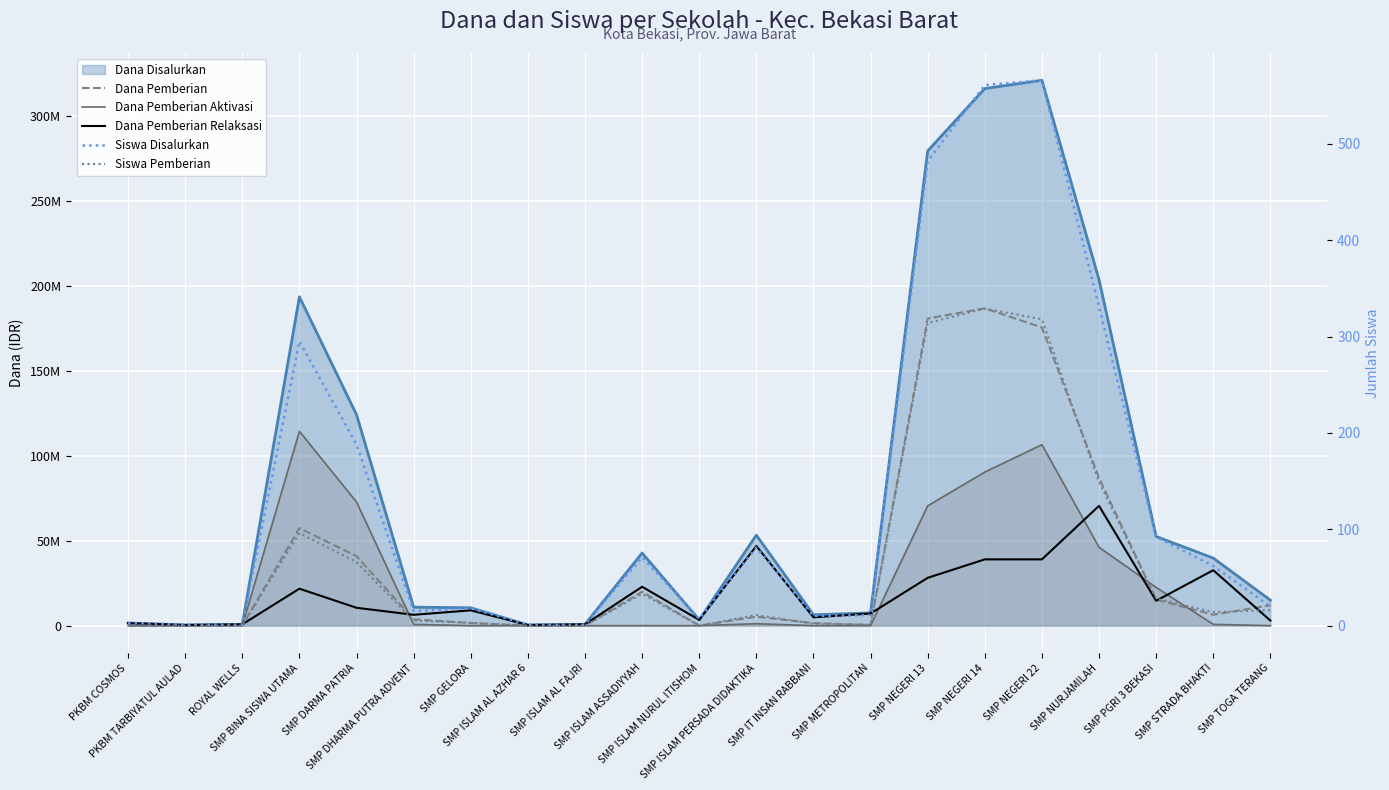

What position from the left is SMP TOGA TERANG?

21